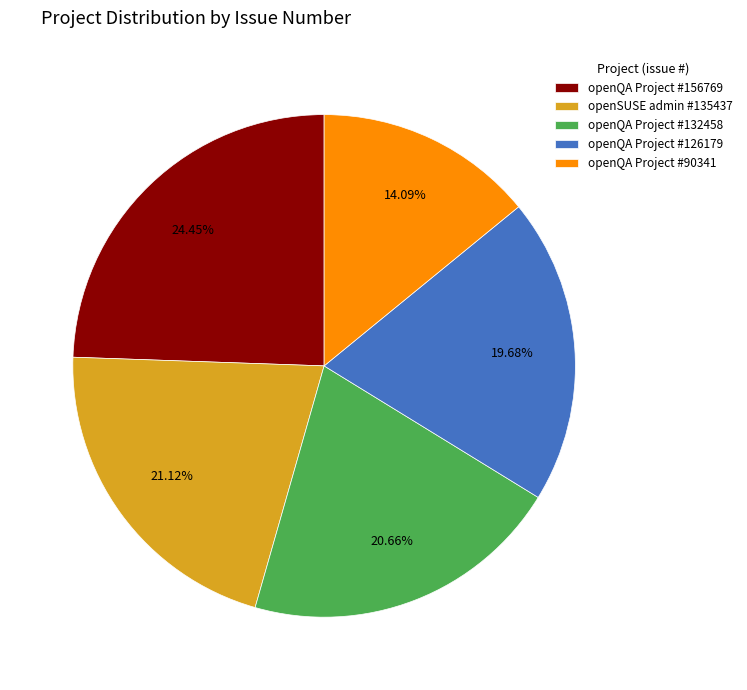

How many slices are in this pie chart?

5